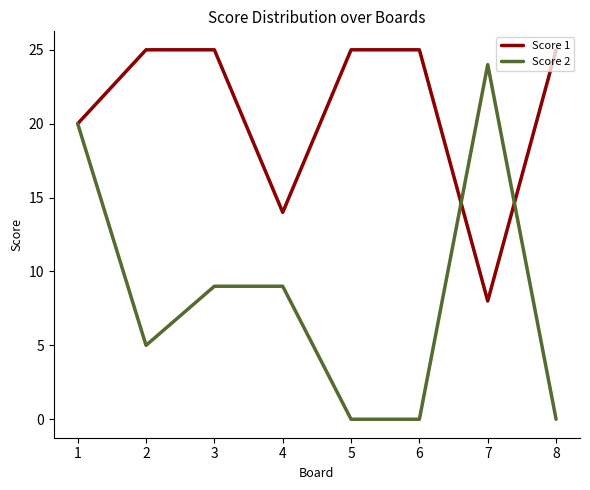

At 6, list the series in order from smallest to largest.

Score 2, Score 1